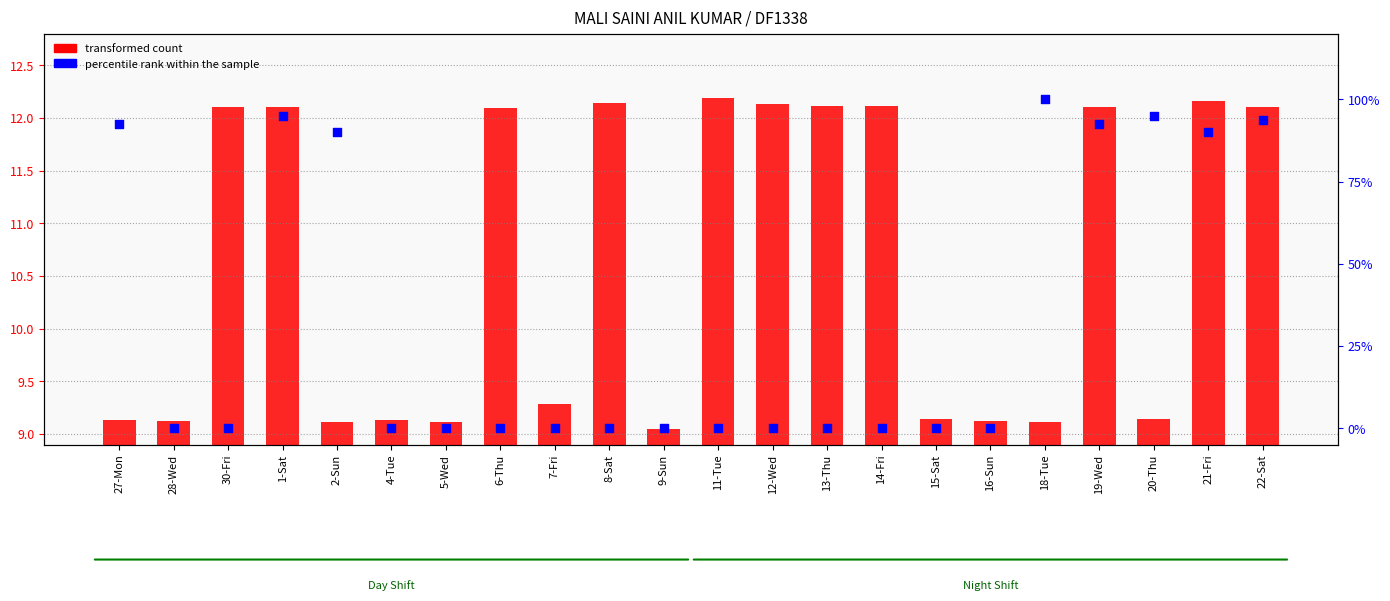

What is the total value across all series at 12-Wed?

12.1